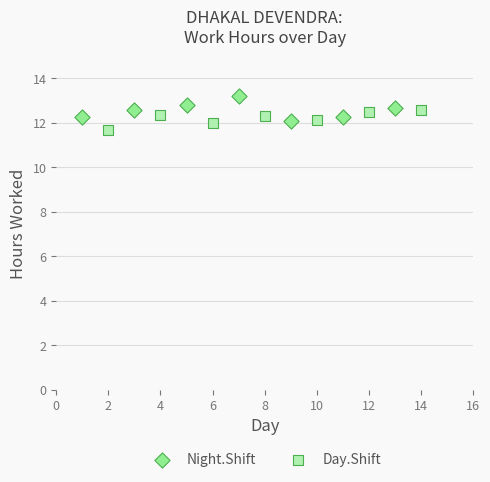

What are all the series names shown in the legend?

Night.Shift, Day.Shift